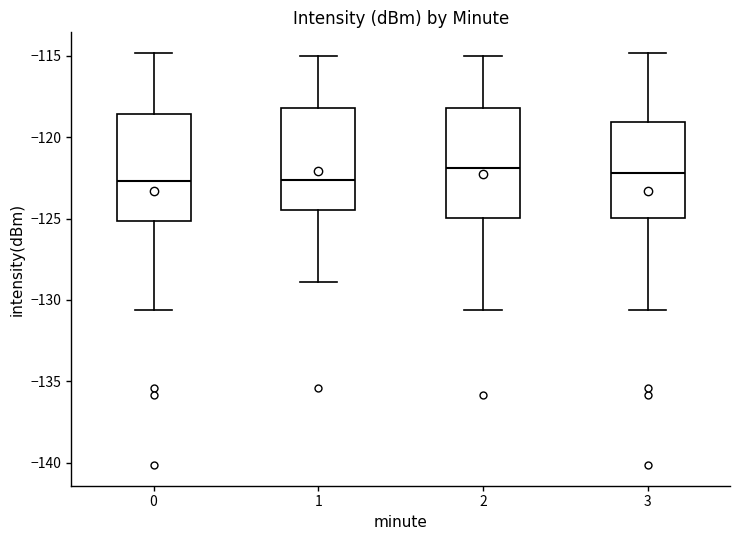

Reading left to right, transcribe this box plot: for each box, give where its median line is, the range the box spans, and where its two whiskers end, as read against the y-axis. The values are not printed on the chart, so give them approximately, as read against the axis.

0: median -122.5, box -125.0 to -118.5, whiskers -130.5 to -115.0
1: median -122.5, box -124.5 to -118.0, whiskers -129.0 to -115.0
2: median -122.0, box -125.0 to -118.0, whiskers -130.5 to -115.0
3: median -122.0, box -125.0 to -119.0, whiskers -130.5 to -115.0